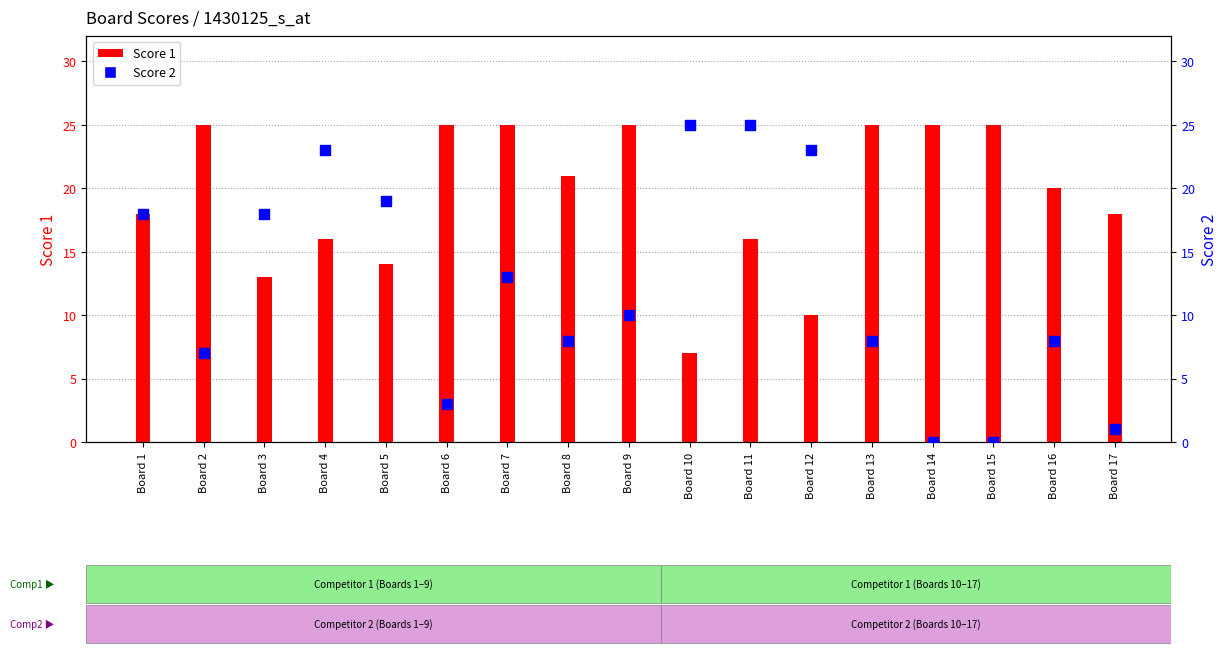

At which category is the sum across all series the highest?

Board 11